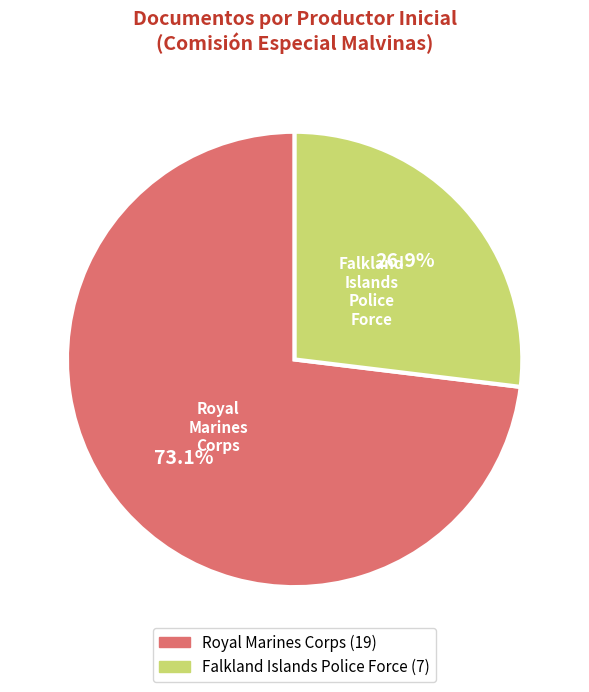

Is there any slice that represents more than half of the pie?

Yes